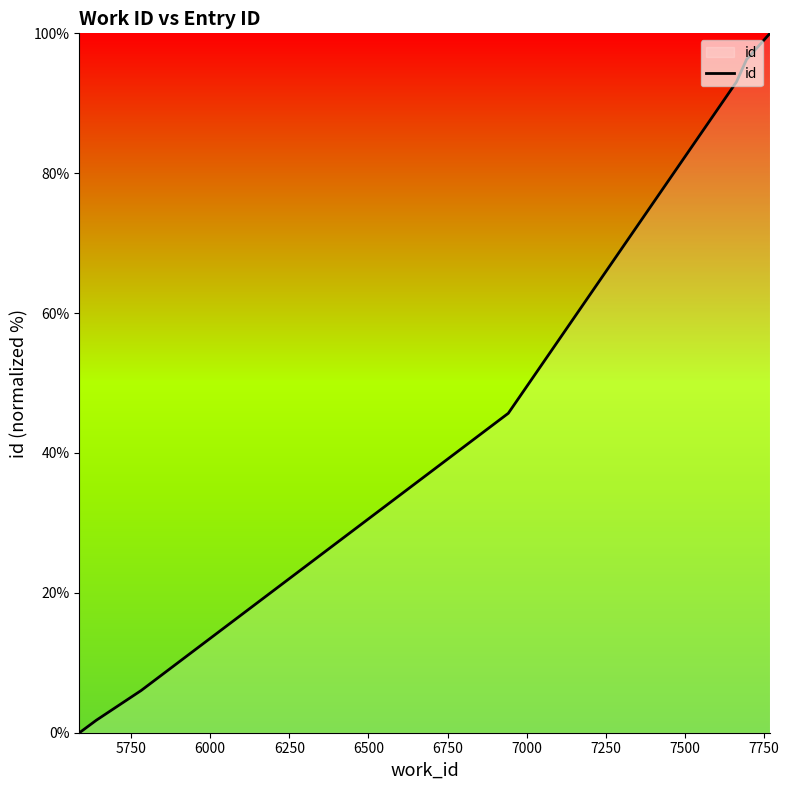

What is the difference between the second highest and second lowest values?

94.5